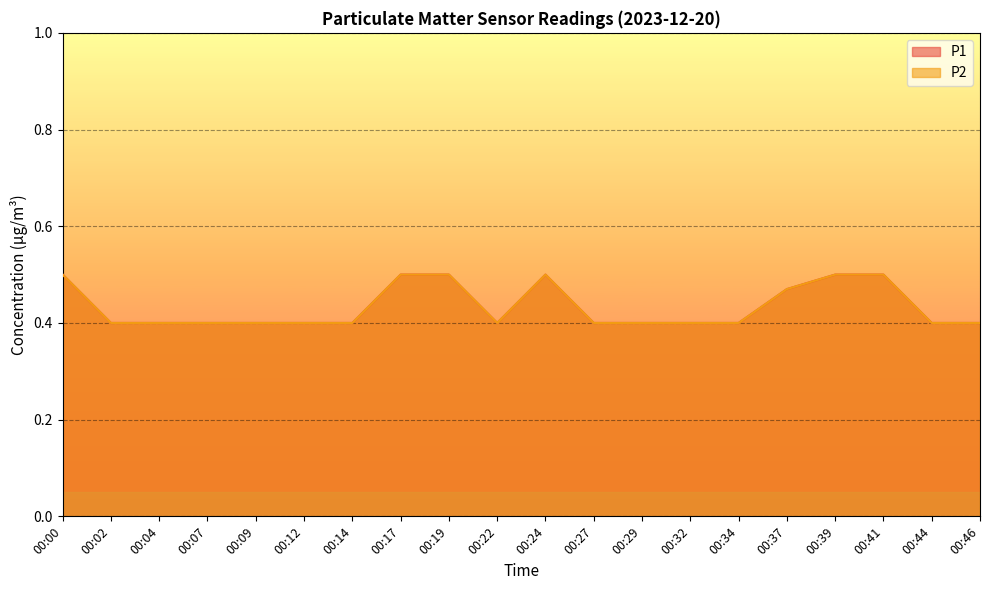

Where is the first local maximum for P2?

00:24